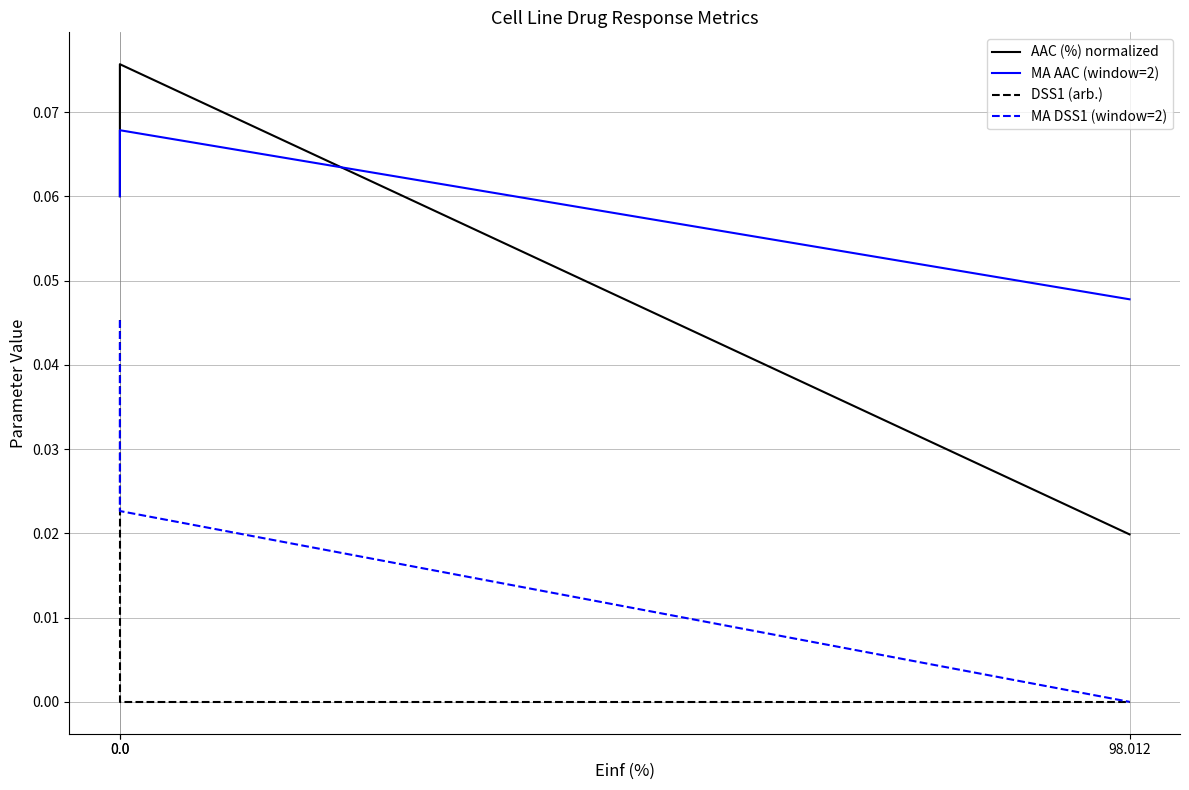

List the labels in order of AAC (%) normalized value, smallest first.

98.012, 0.0, 0.0